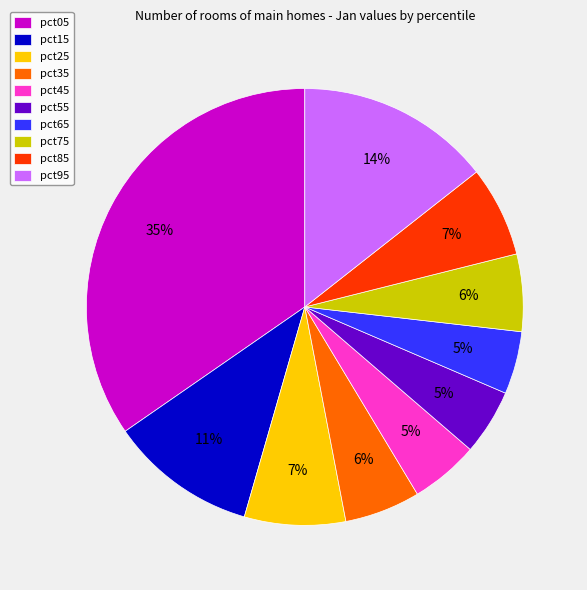

How many slices are in this pie chart?

10